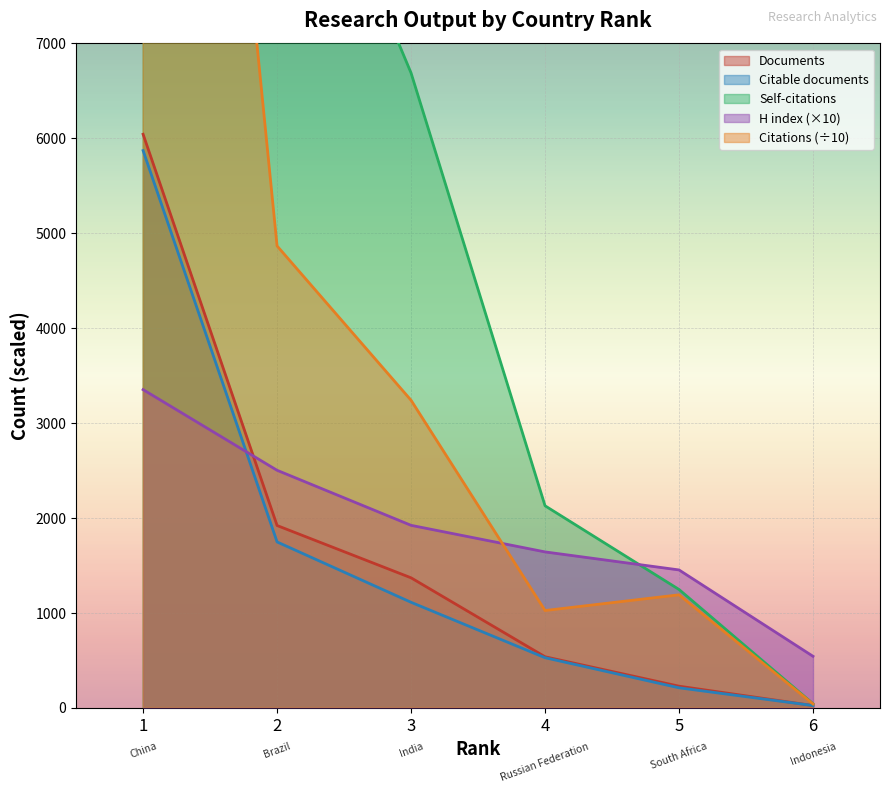

Which series has the largest total across all categories?

Self-citations